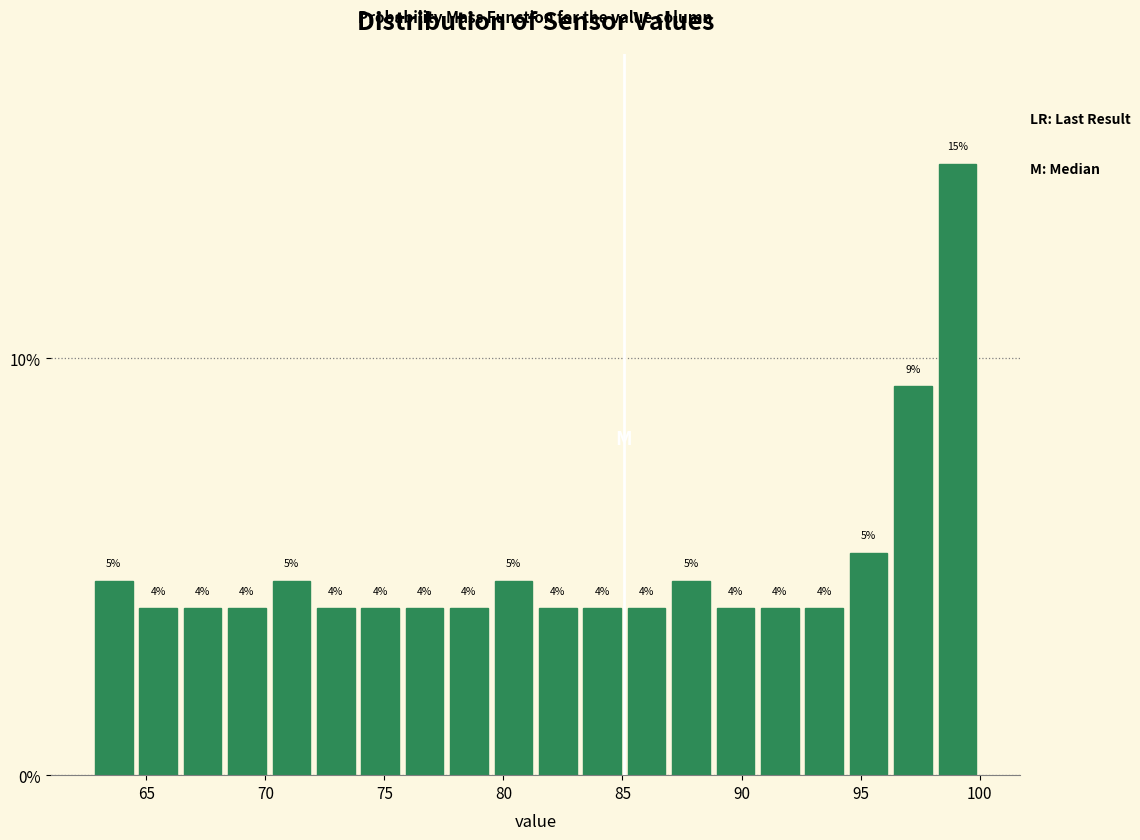

Around what value on the x-axis is the tallest bar? Give the approximate position of its centre, as read against the axis.

99.0